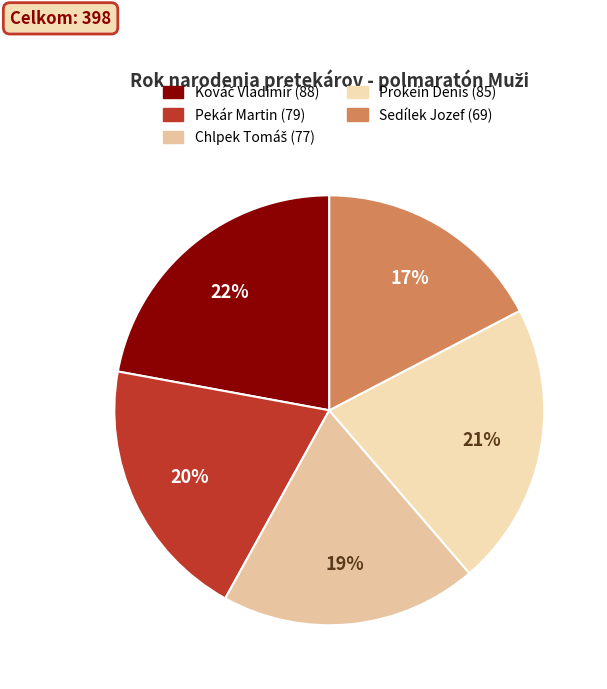

Rank the categories by value from highest to lowest.

Kováč Vladimír, Prokein Denis, Pekár Martin, Chlpek Tomáš, Sedílek Jozef